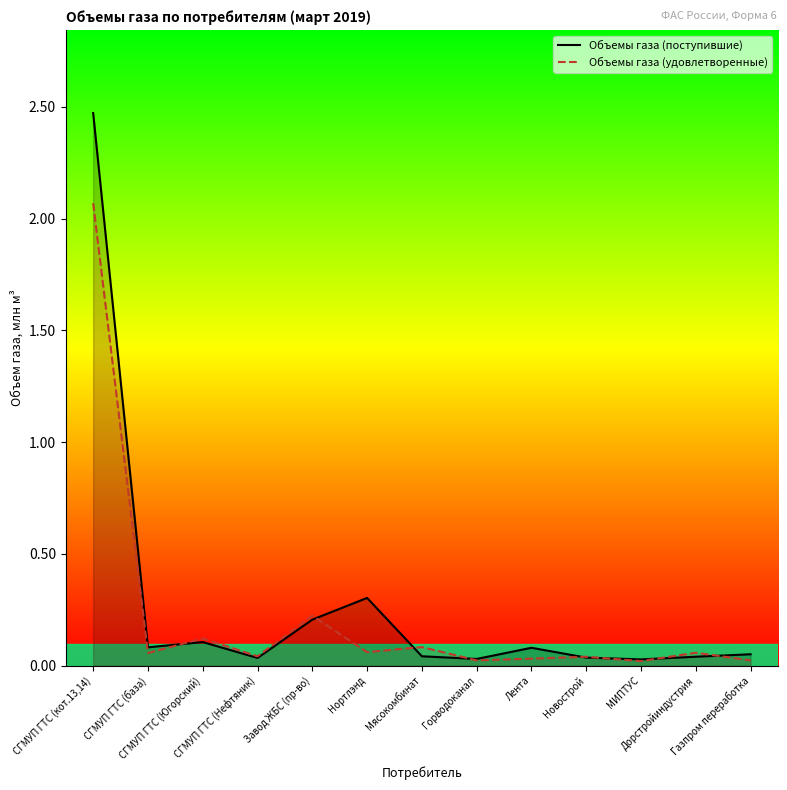

What position from the right is Завод ЖБС (пр-во)?

9